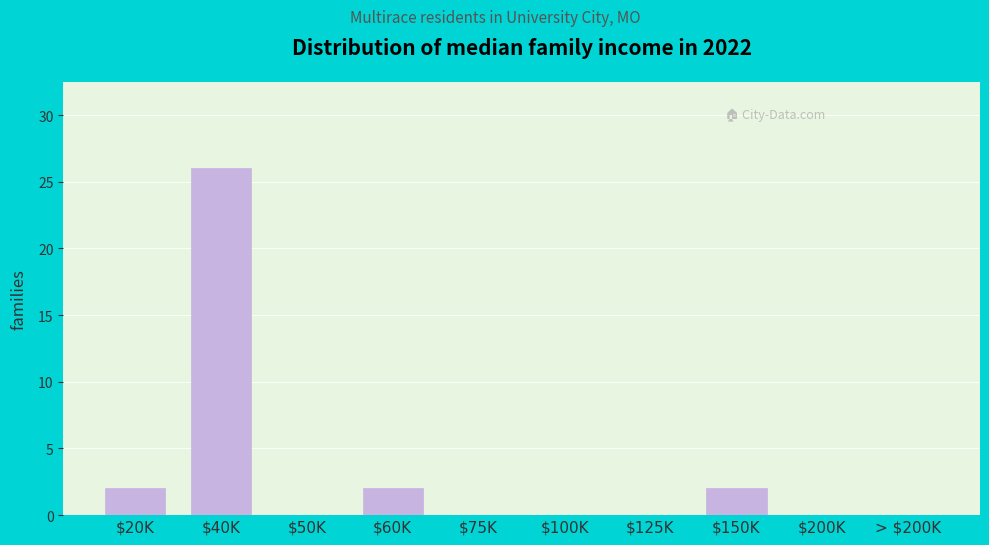

What is the greatest value displayed?

26